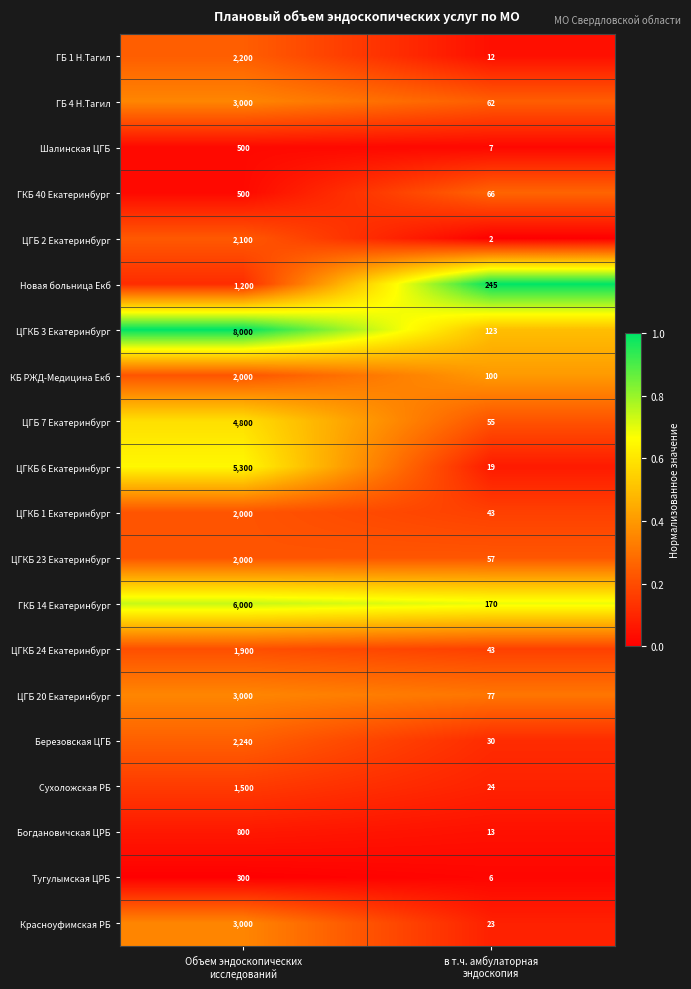

Which series has the largest range (max minus min)?

ЦГКБ 3 Екатеринбург